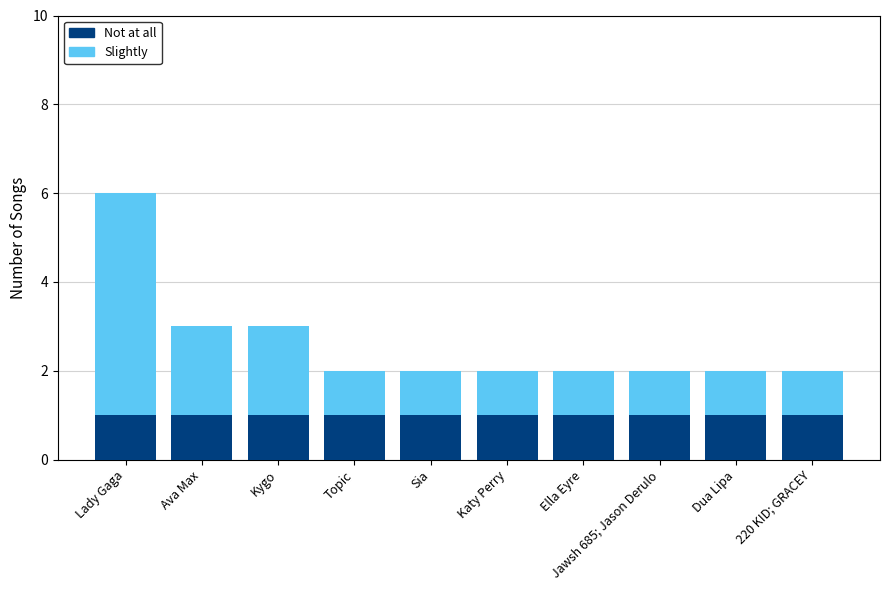

At which category is the sum across all series the highest?

Lady Gaga